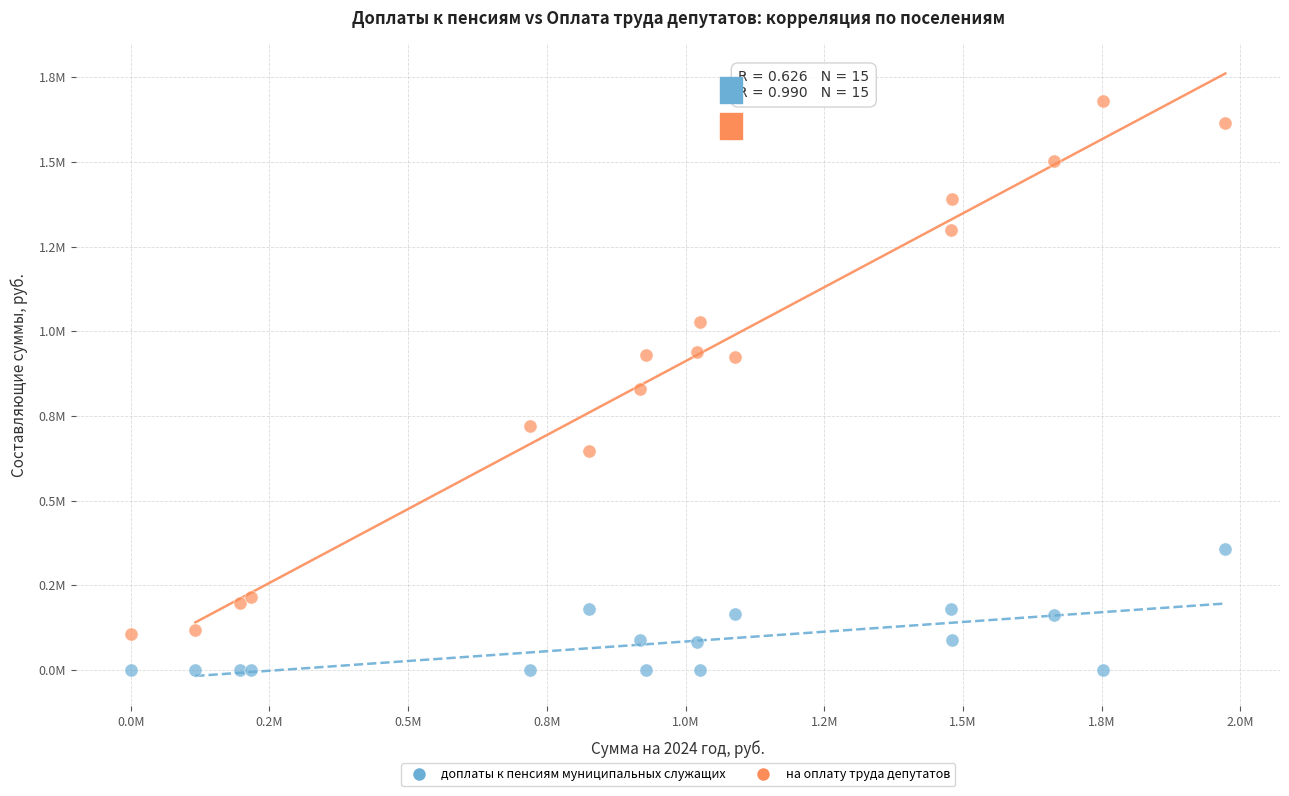

Which series contains the highest Y value?

на оплату труда депутатов